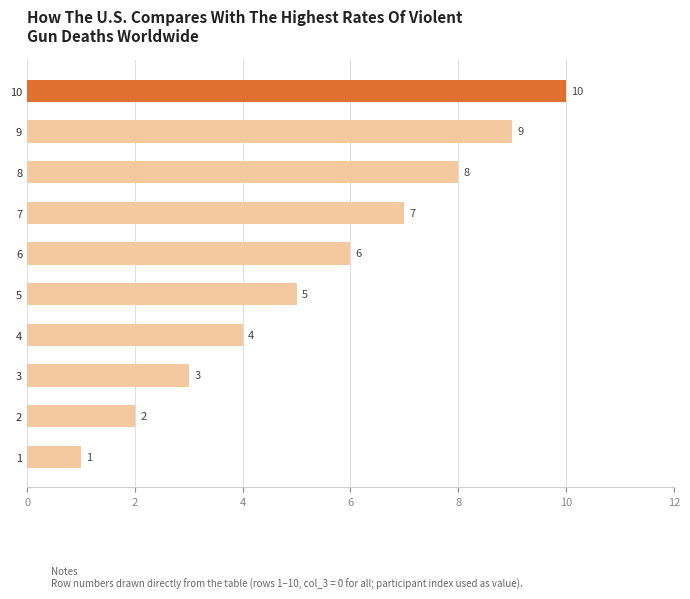

What is the maximum value shown in the chart?

10